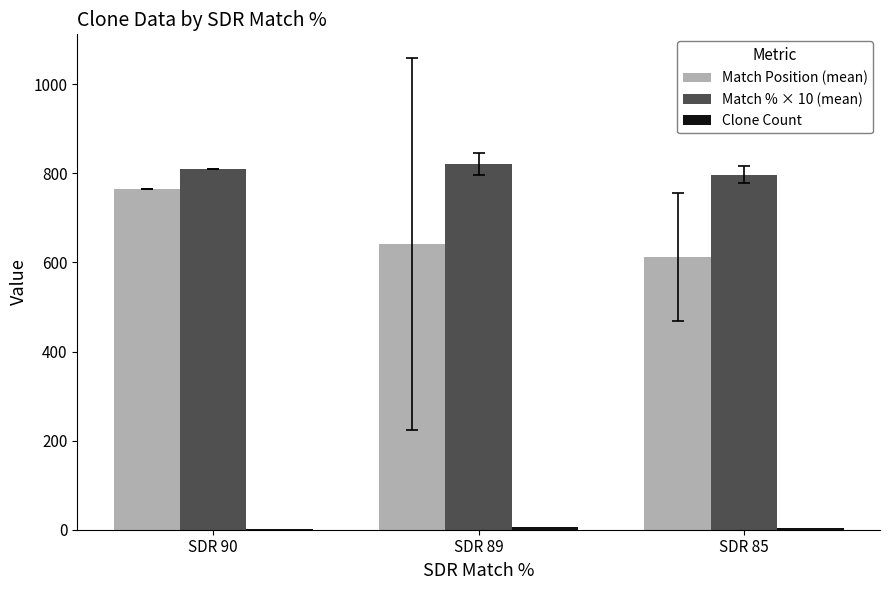

How many groups of bars are there?

3